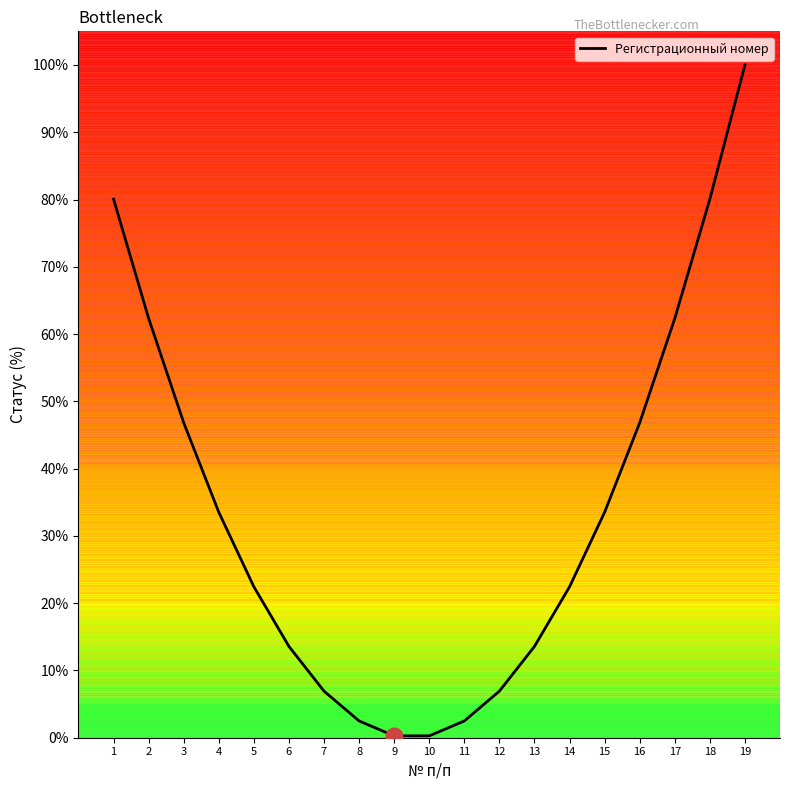

Count the number of data series in this chart.

1